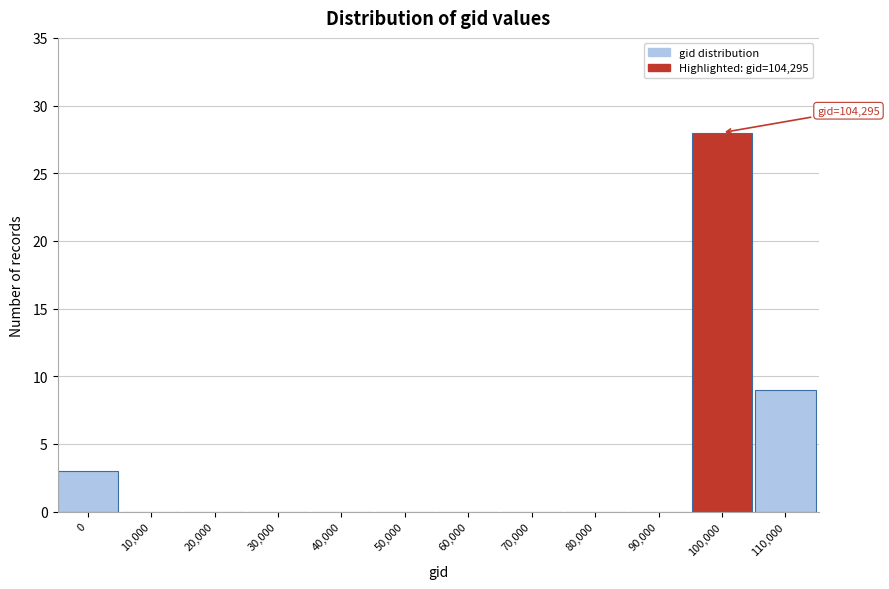

Reading left to right, what are all the values shown in this chart?

0=3	10,000=0	20,000=0	30,000=0	40,000=0	50,000=0	60,000=0	70,000=0	80,000=0	90,000=0	100,000=28	110,000=9